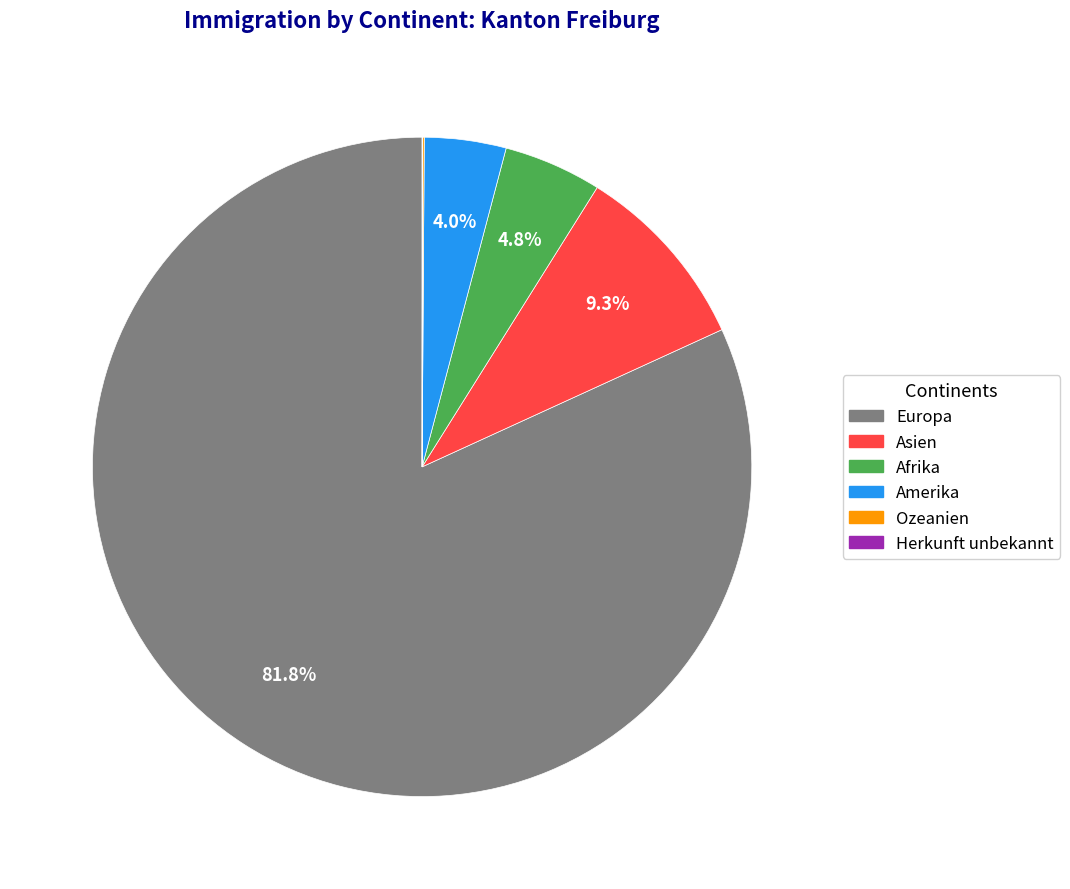

Which slice is the largest?

Europa